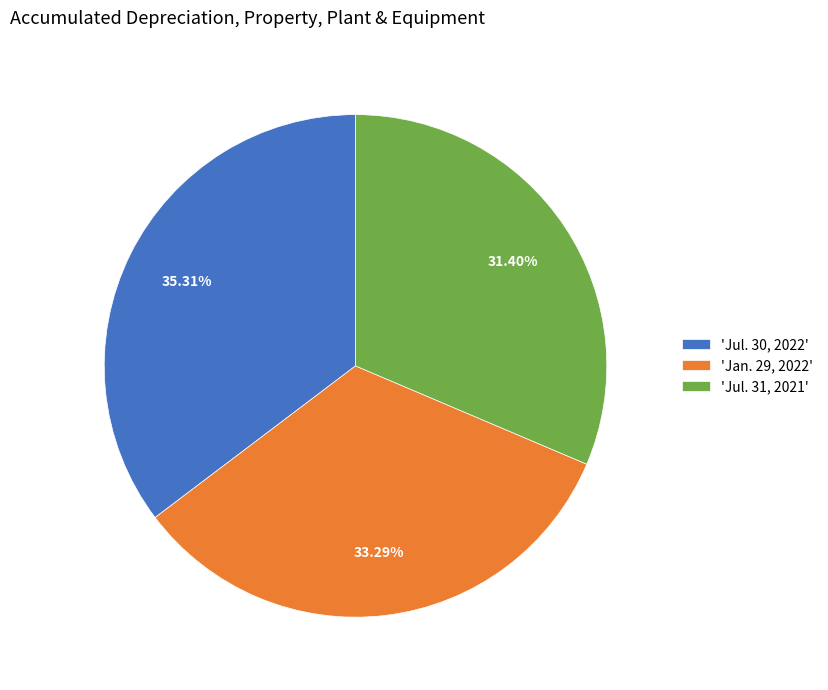

Which has a higher value, 'Jul. 31, 2021' or 'Jul. 30, 2022'?

'Jul. 30, 2022'